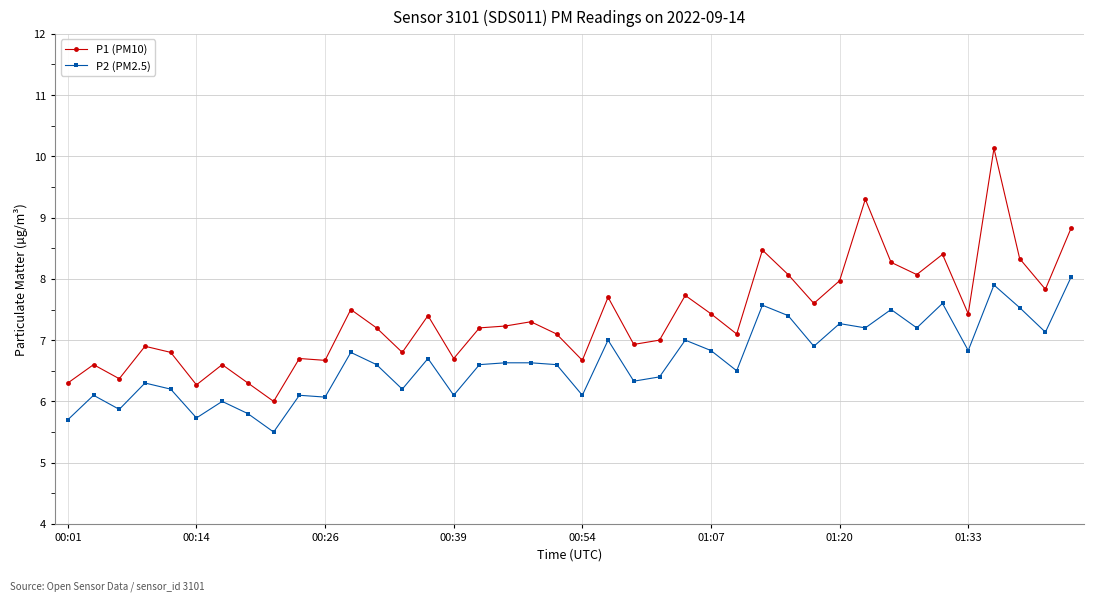

Rank the series by their average value, from lowest to highest.

P2 (PM2.5), P1 (PM10)